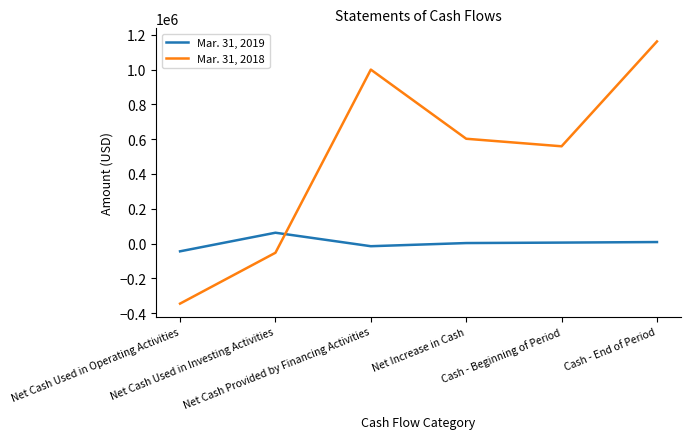

True or false: Mar. 31, 2019 has more than 0 points higher than both neighbors.

True